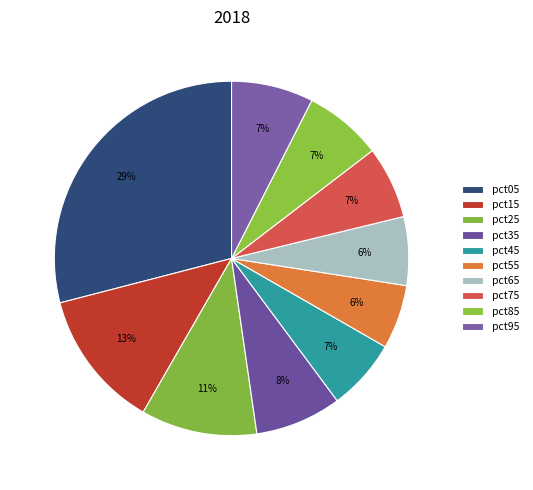

How many slices are in this pie chart?

10